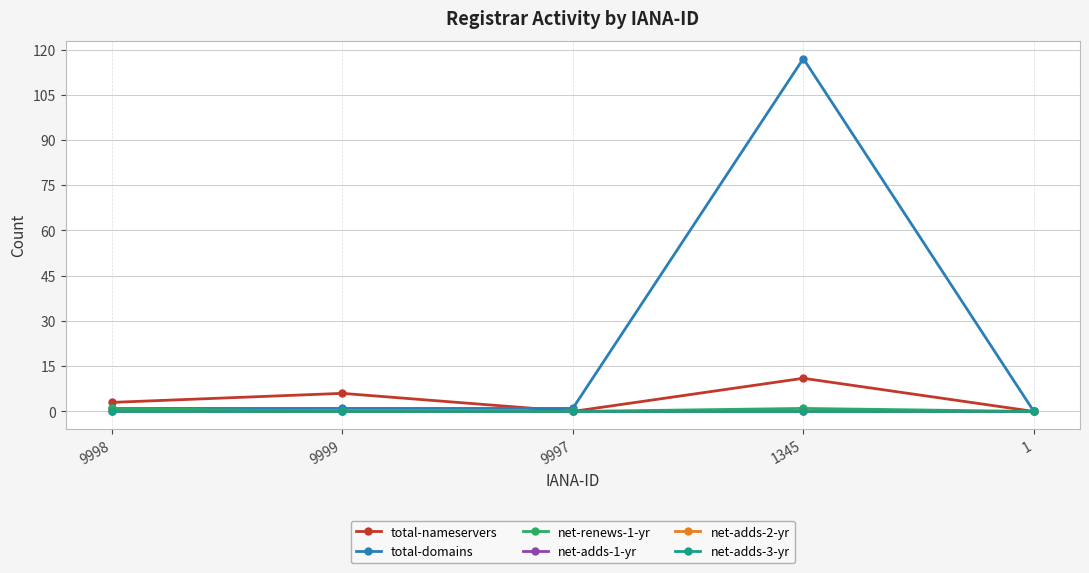

What is the value of the total-domains point at the 3rd from the left?

1